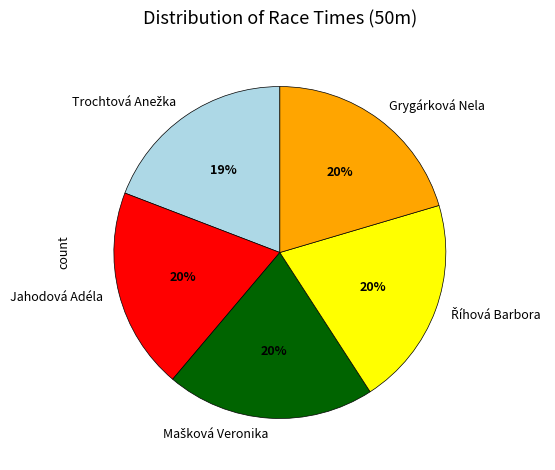

What percentage is the Jahodová Adéla slice, to the nearest percent?

20%